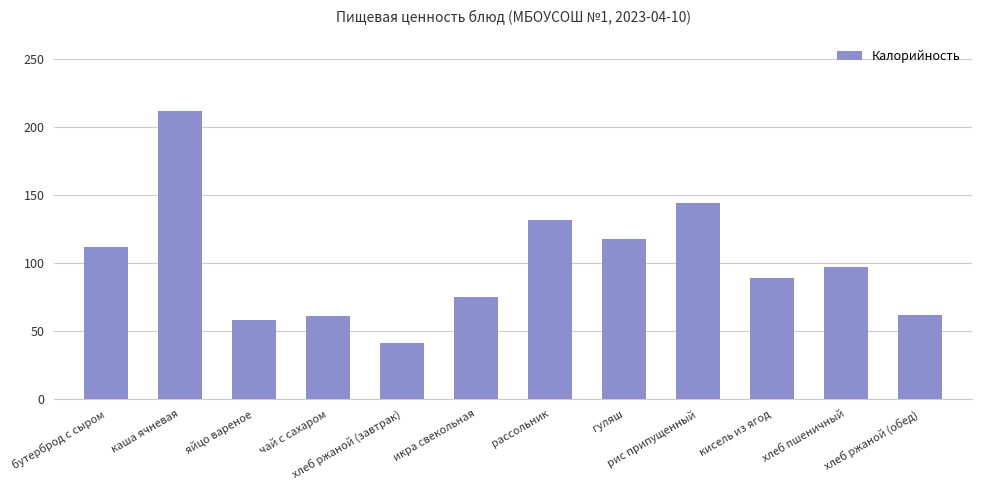

What is the ratio of the value at бутерброд с сыром to the value at икра свекольная?

1.5